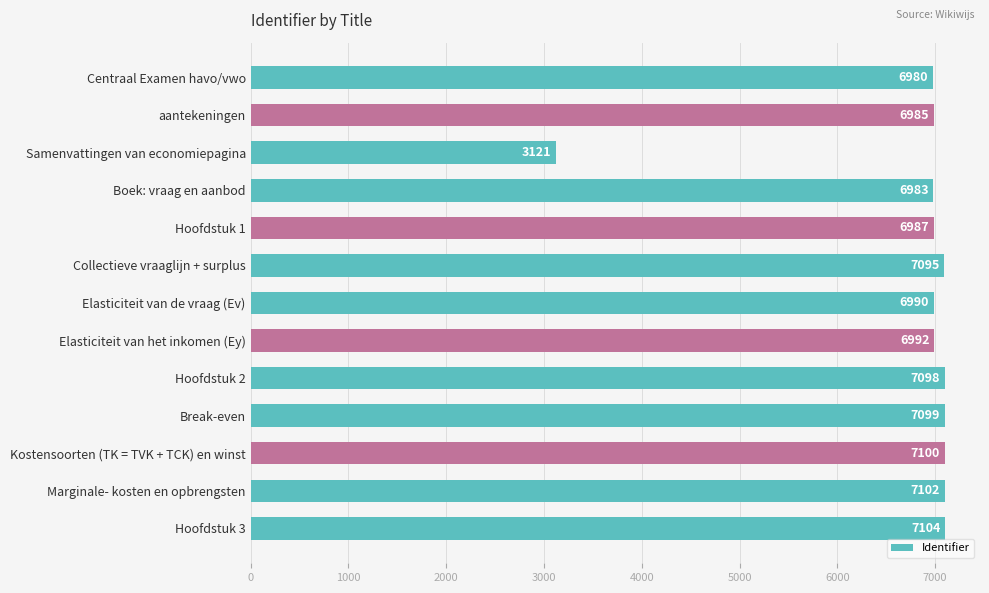

List the labels in order of value, largest first.

Hoofdstuk 3, Marginale- kosten en opbrengsten, Kostensoorten (TK = TVK + TCK) en winst, Break-even, Hoofdstuk 2, Collectieve vraaglijn + surplus, Elasticiteit van het inkomen (Ey), Elasticiteit van de vraag (Ev), Hoofdstuk 1, aantekeningen, Boek: vraag en aanbod, Centraal Examen havo/vwo, Samenvattingen van economiepagina